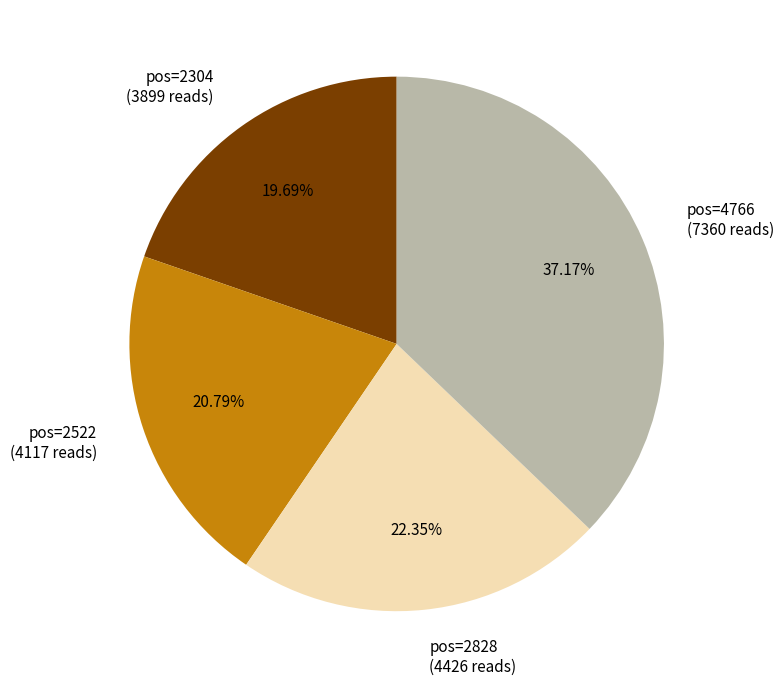

Is there any slice that represents more than half of the pie?

No